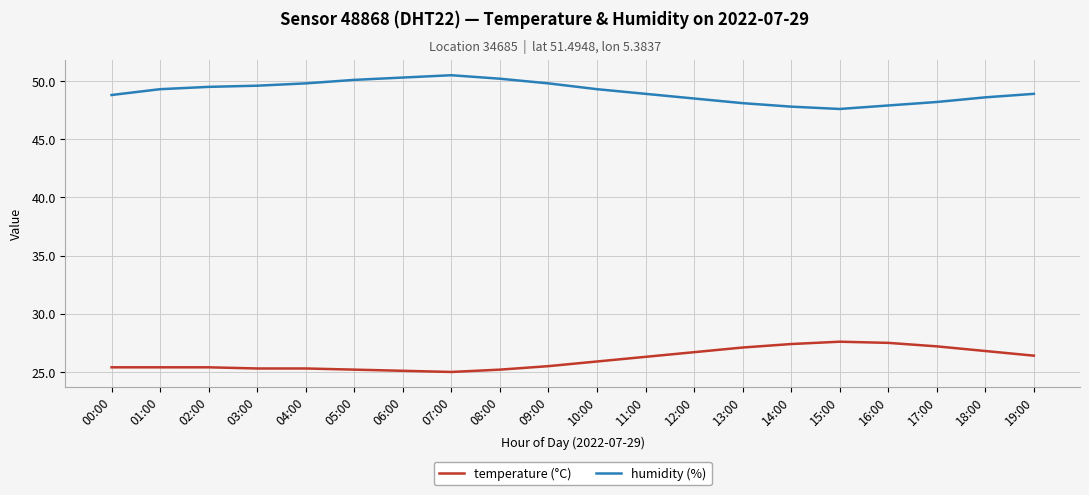

Does the chart display data point markers on the line(s)?

No